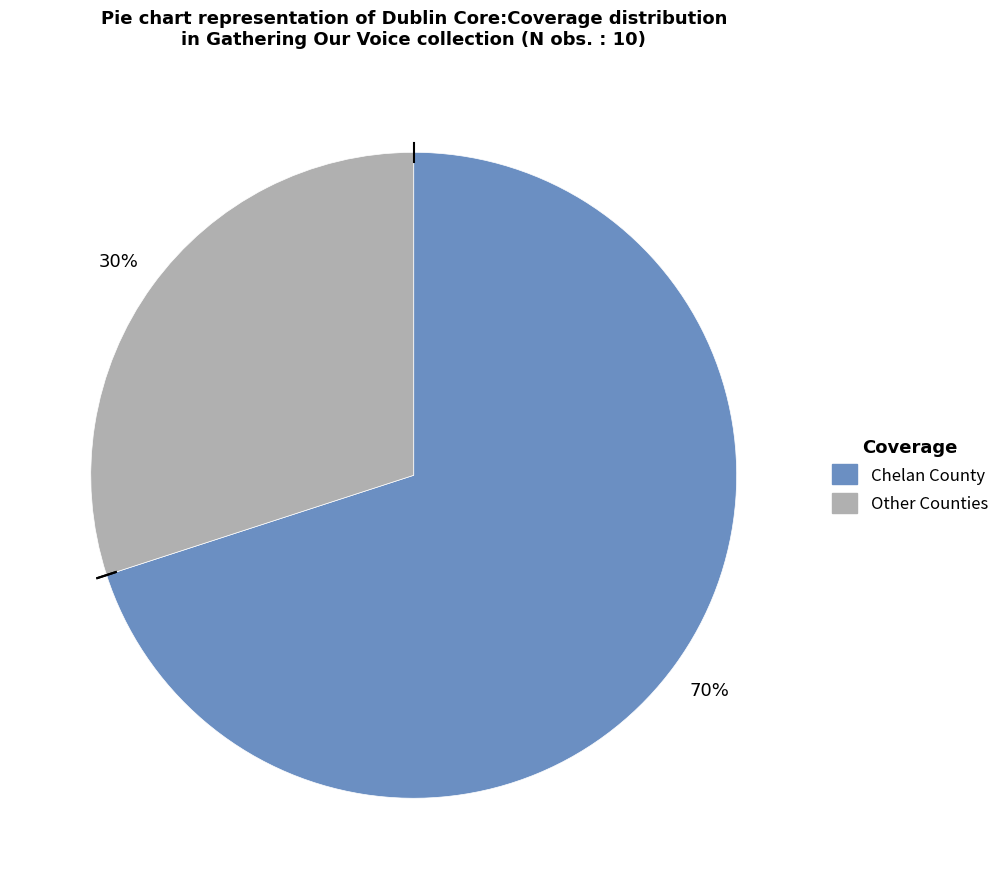

Is there any slice that represents more than half of the pie?

Yes